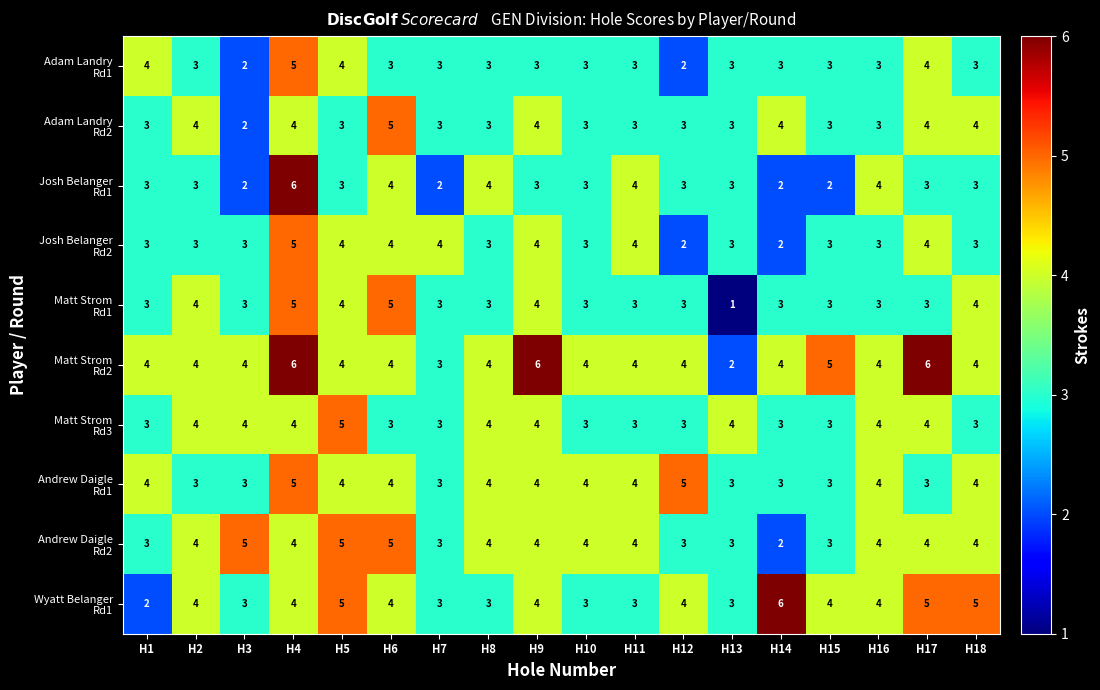

At how many categories does at least one series exceed 2?

18